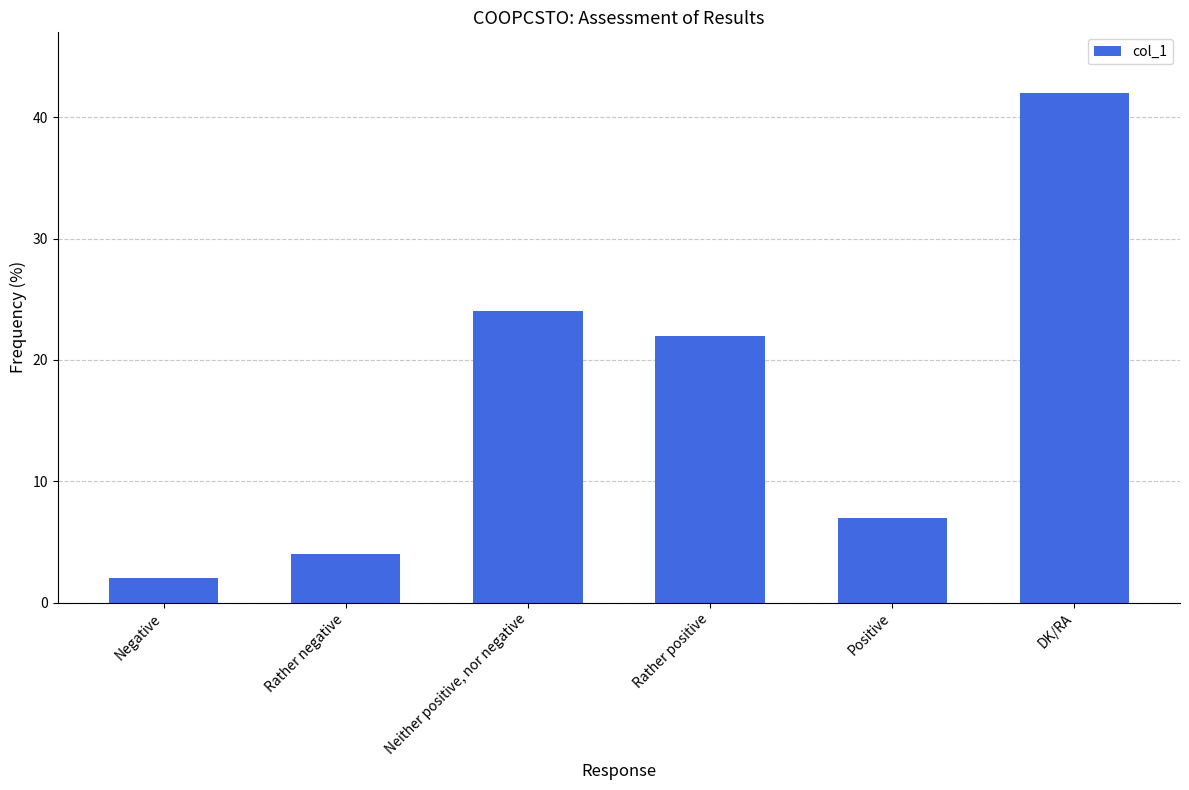

What is the value of the 3rd bar from the left?

24